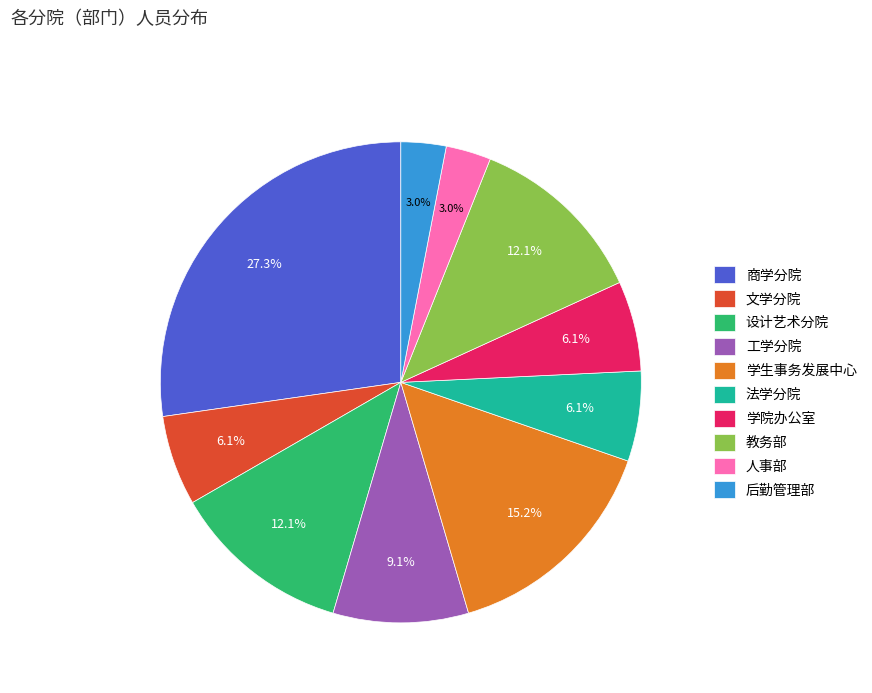

To the nearest percent, what is the difference between the largest and smallest slice percentages?

24%